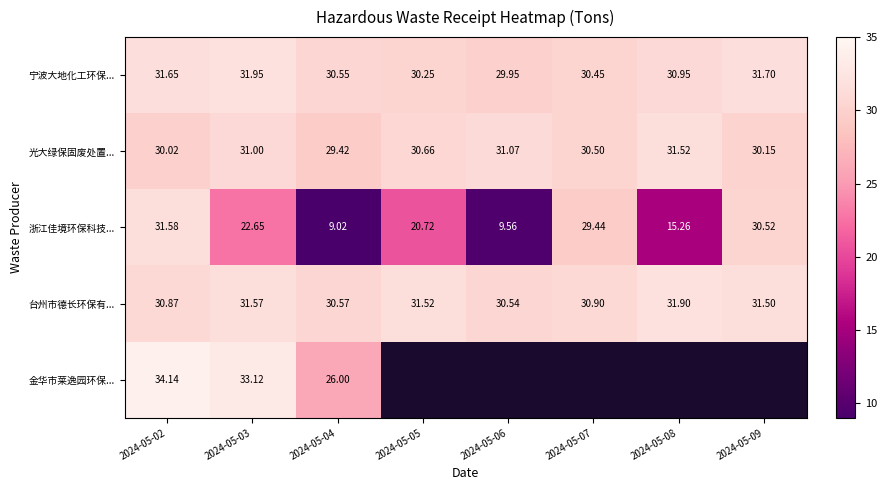

Is the value of 台州市德长环保有... at 2024-05-02 greater than the value of 宁波大地化工环保... at 2024-05-05?

Yes